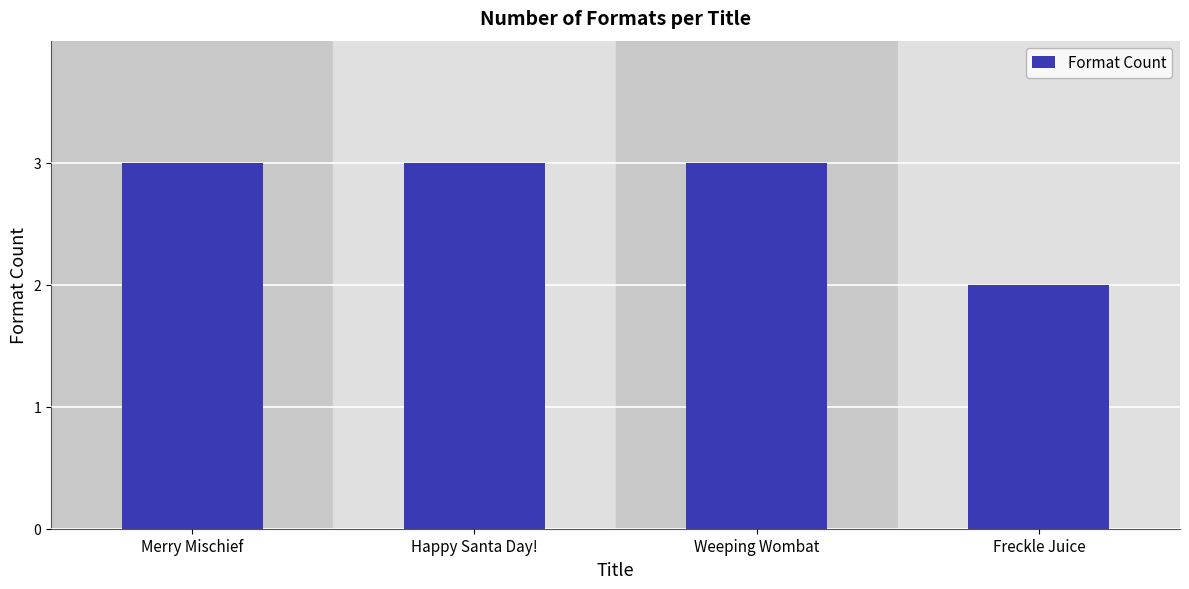

Are the bars horizontal?

No